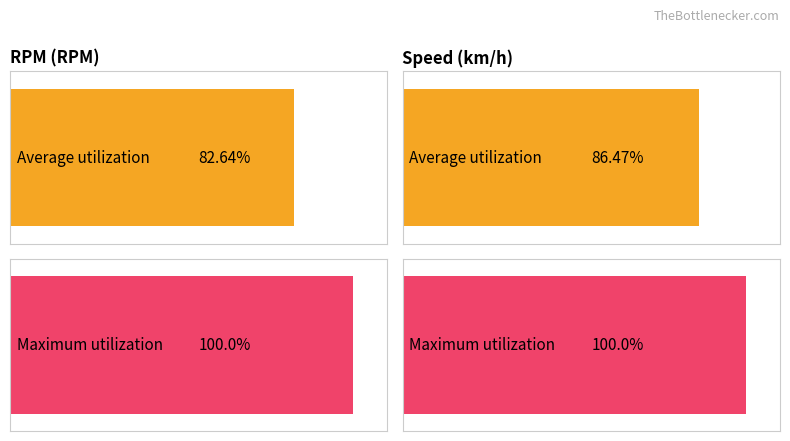

Which series has the largest range (max minus min)?

Maximum utilization